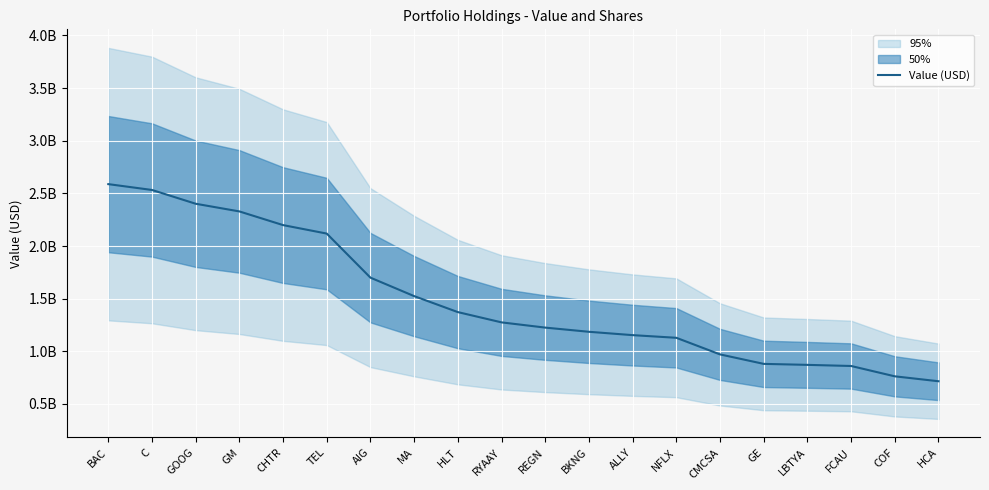

What position from the left is TEL?

6